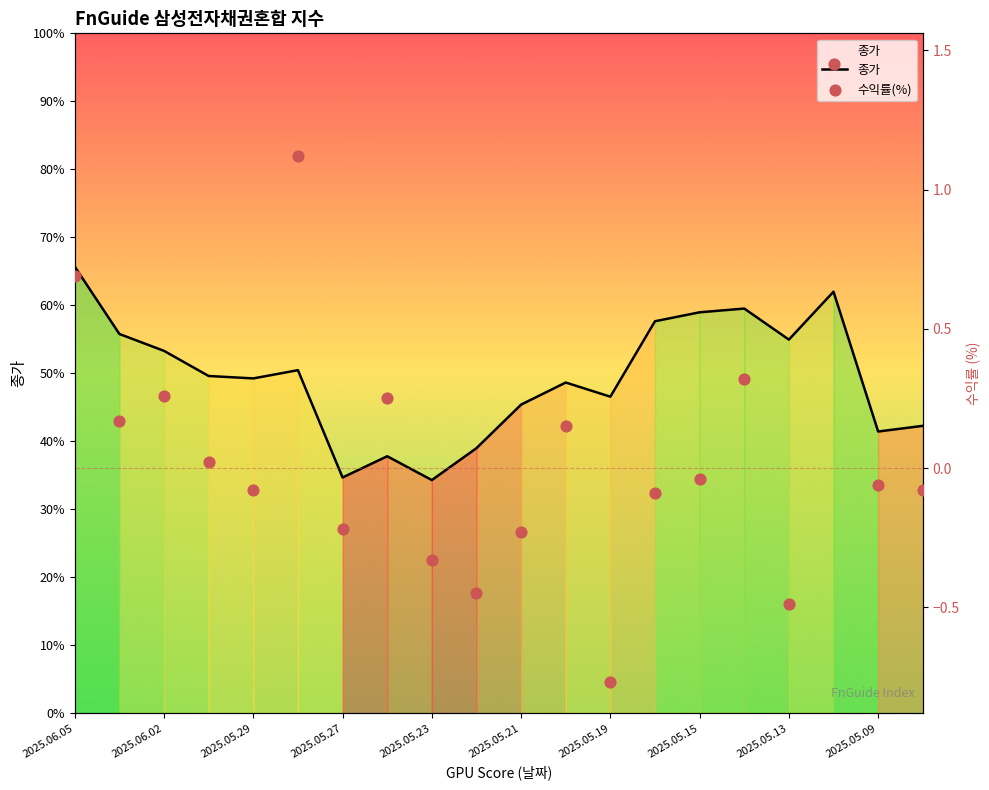

At which category is the sum across all series the highest?

2025.06.05